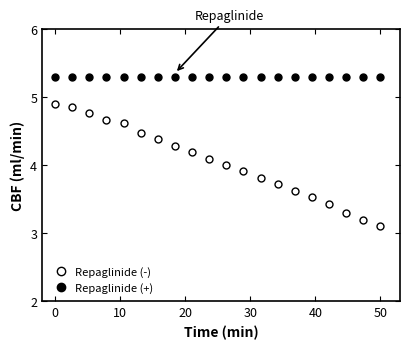

List the series in order of their overall mean, highest first.

Repaglinide (+), Repaglinide (-)